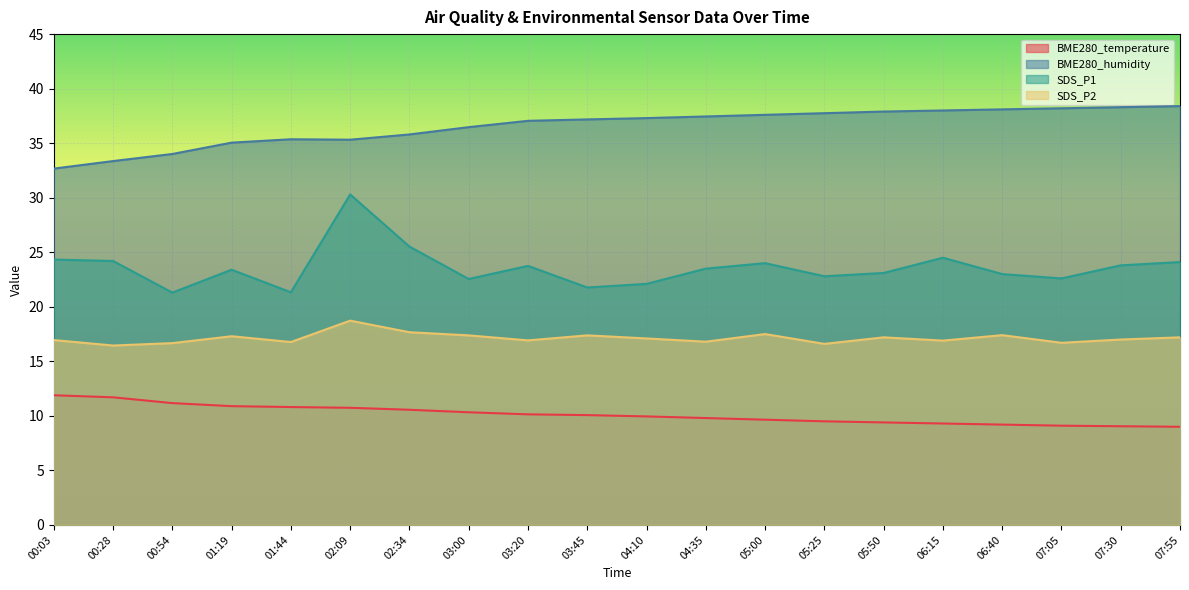

True or false: BME280_temperature and BME280_humidity cross at least once.

False